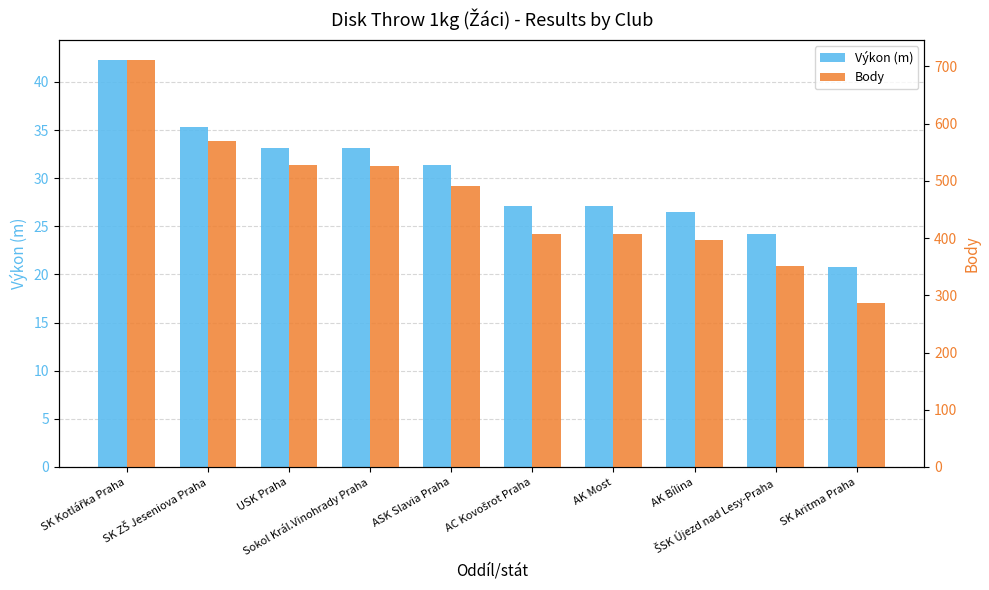

What is the sum of the Body values at SK Kotlářka Praha and SK ZŠ Jeseniova Praha?

1280.0